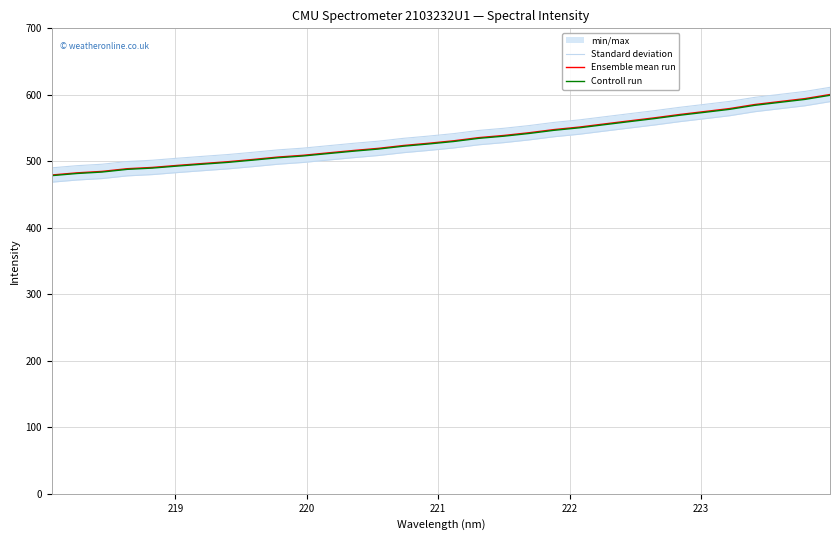

Is it true that Standard deviation equals 273.7 at 11?

False